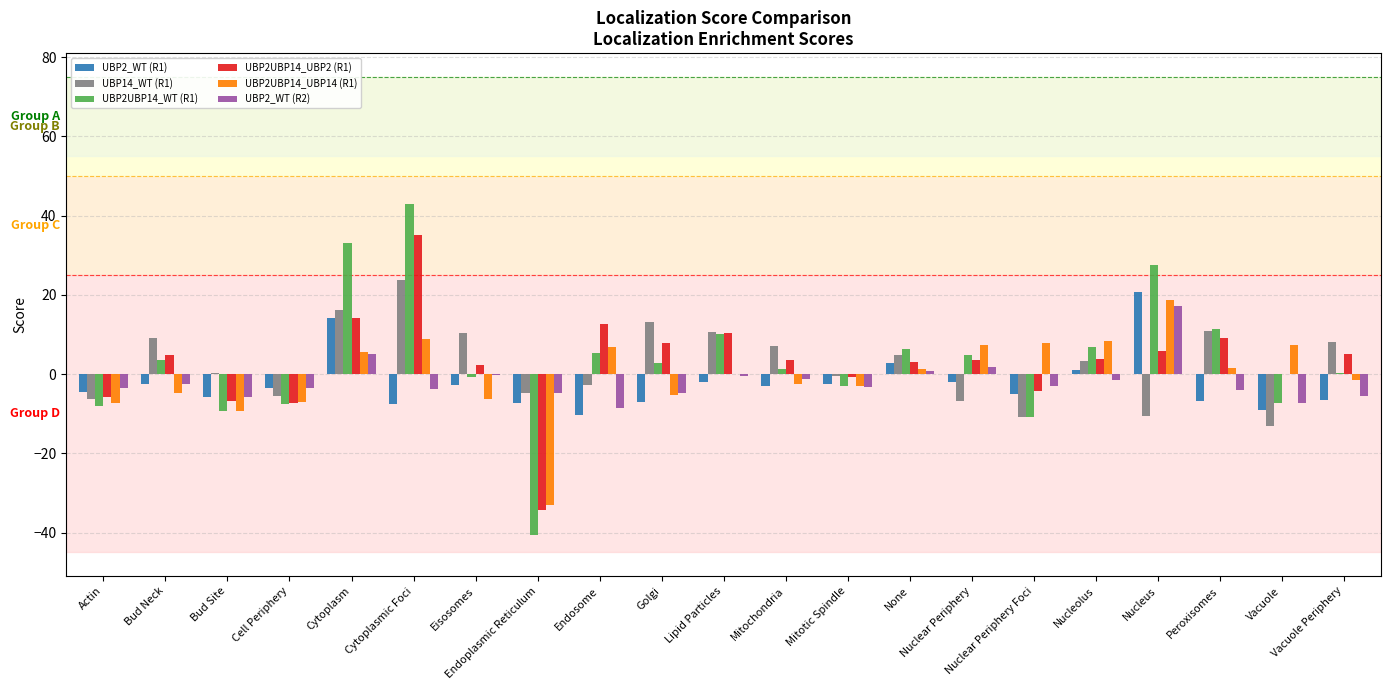

What is the maximum value for UBP14_WT (R1)?

23.9